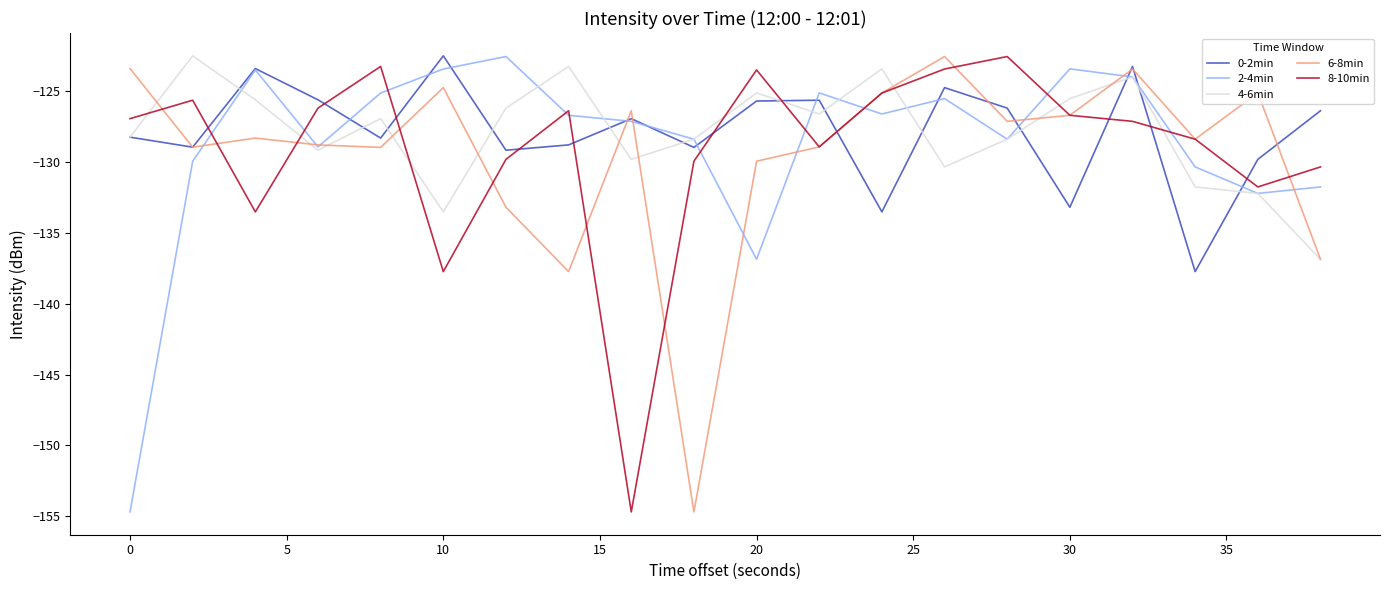

What is the difference between the maximum and second lowest values in the 8-10min series?

15.2